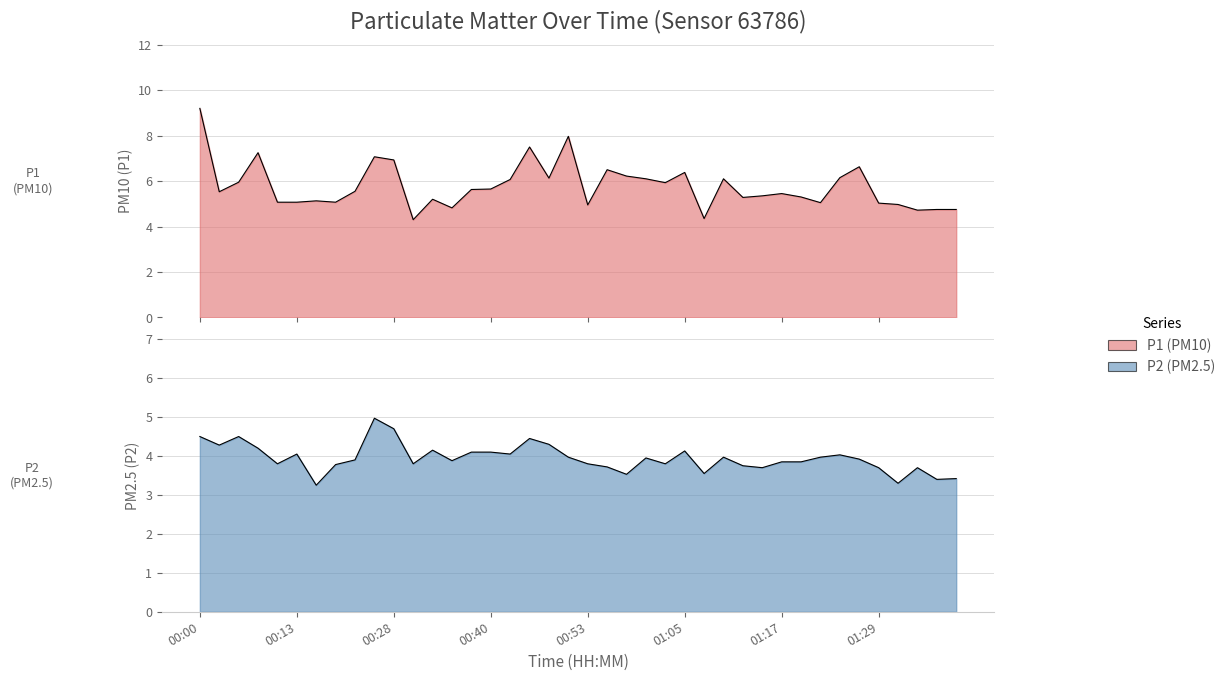

What is the highest value of the P2 series?

5.0